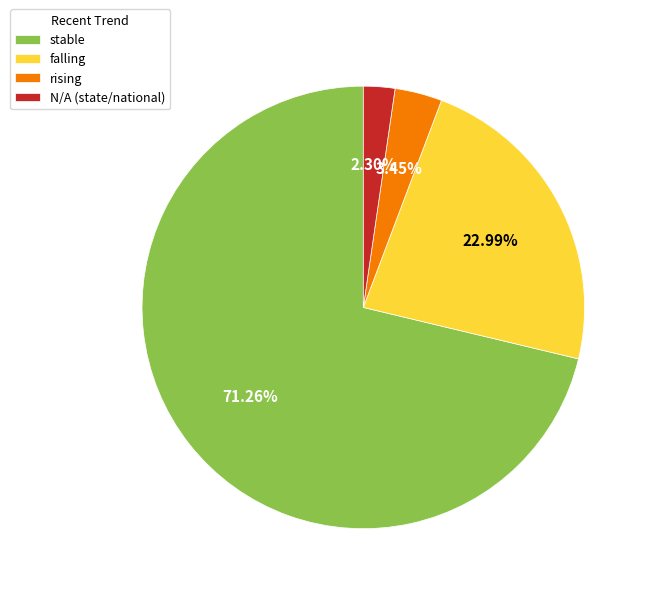

Which has a higher value, rising or stable?

stable